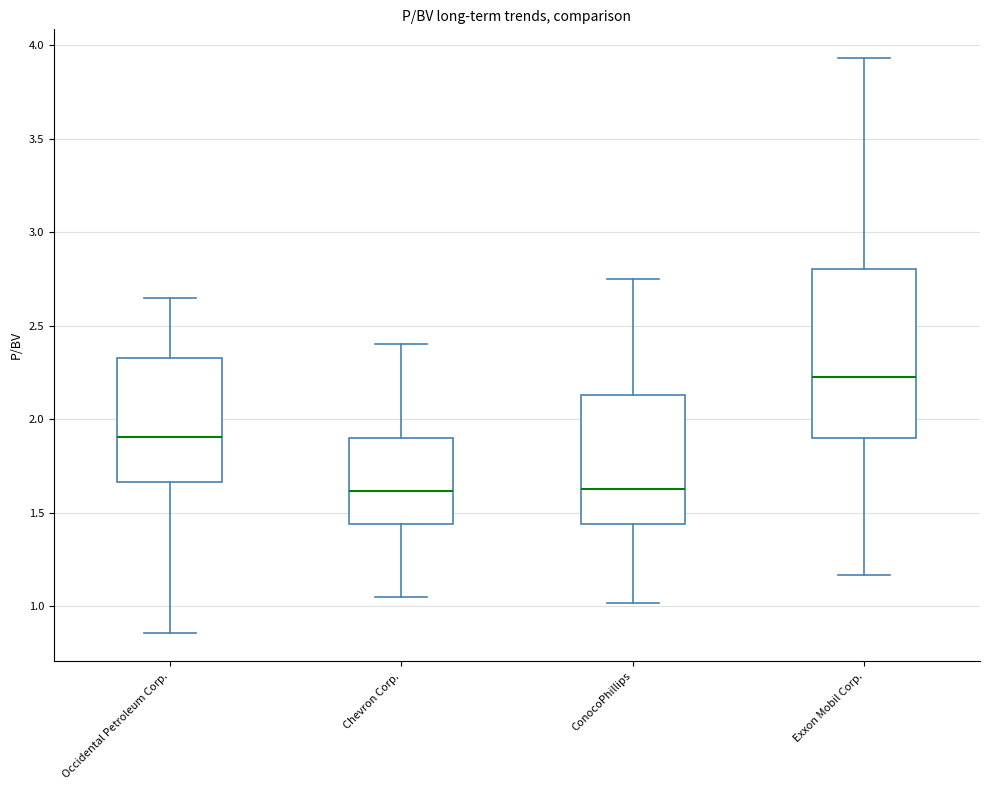

Where does the lower whisker of the box for Exxon Mobil Corp. end on the y-axis? The values are not printed on the chart, so give them approximately, as read against the axis.

1.15